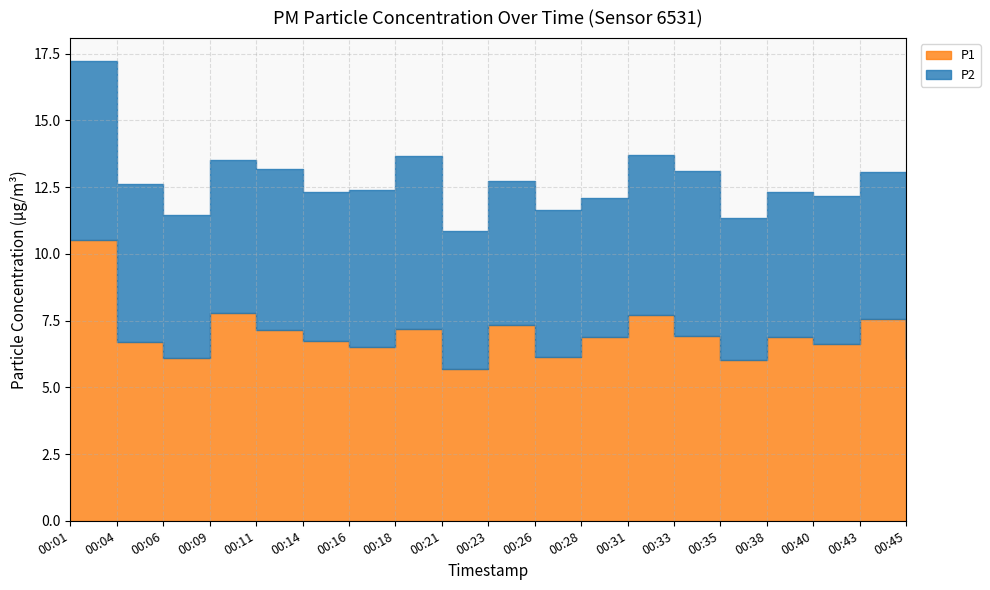

Is it true that P1 equals 6.1 at 00:06?

True